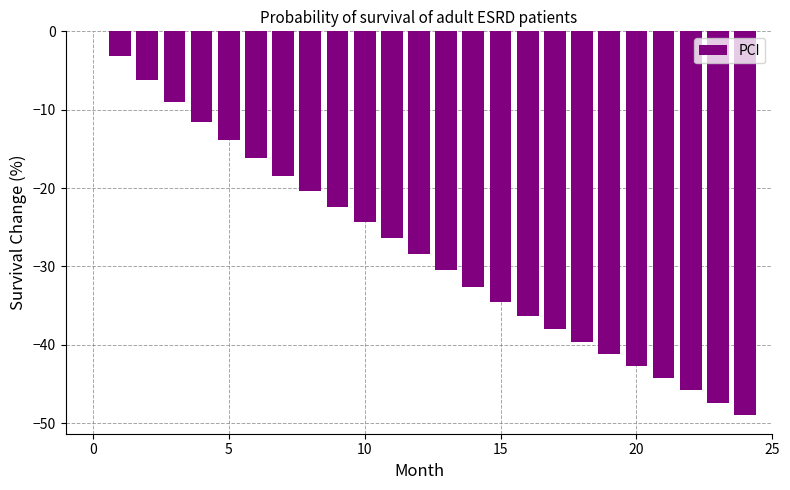

What is the sum of all values?

-682.5